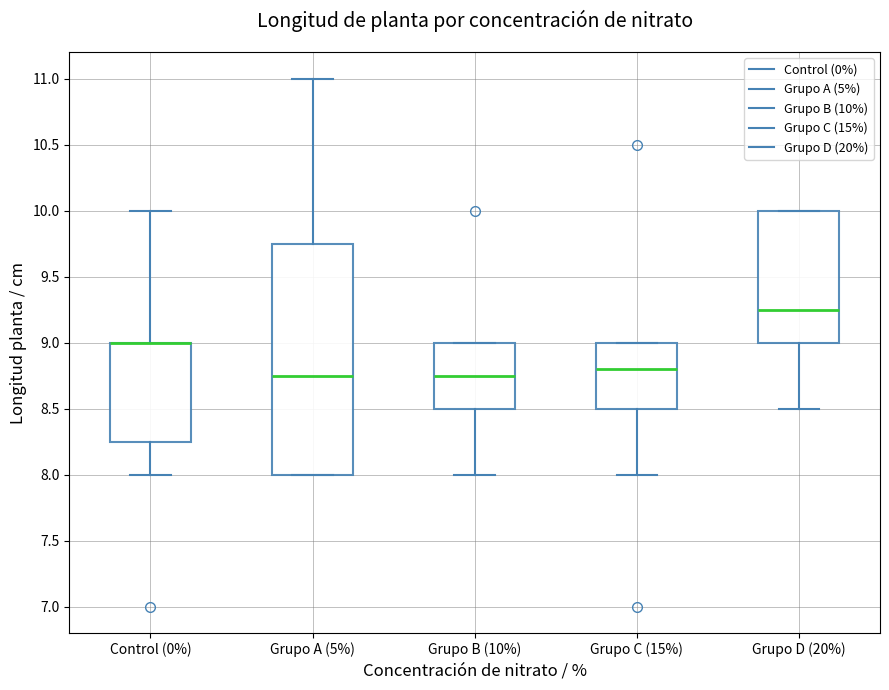

Comparing the boxes themselves (not the whiskers), which one is the tallest?

Grupo A (5%)